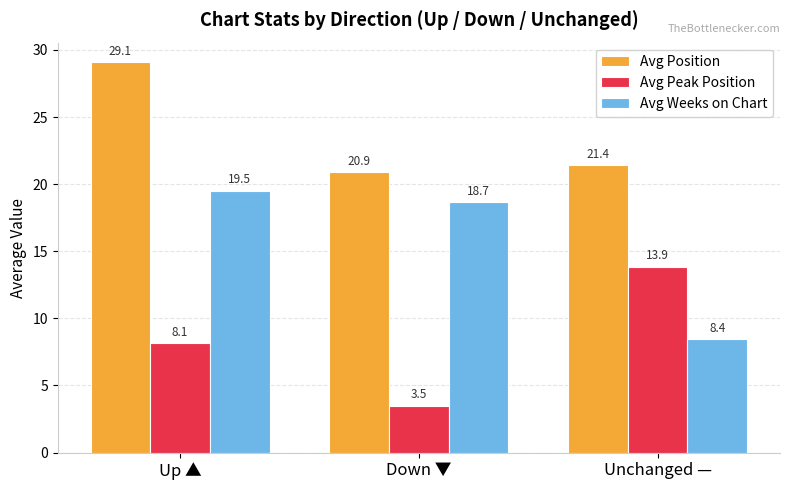

Is the value of Avg Weeks on Chart at Down ▼ greater than the value of Avg Peak Position at Up ▲?

Yes